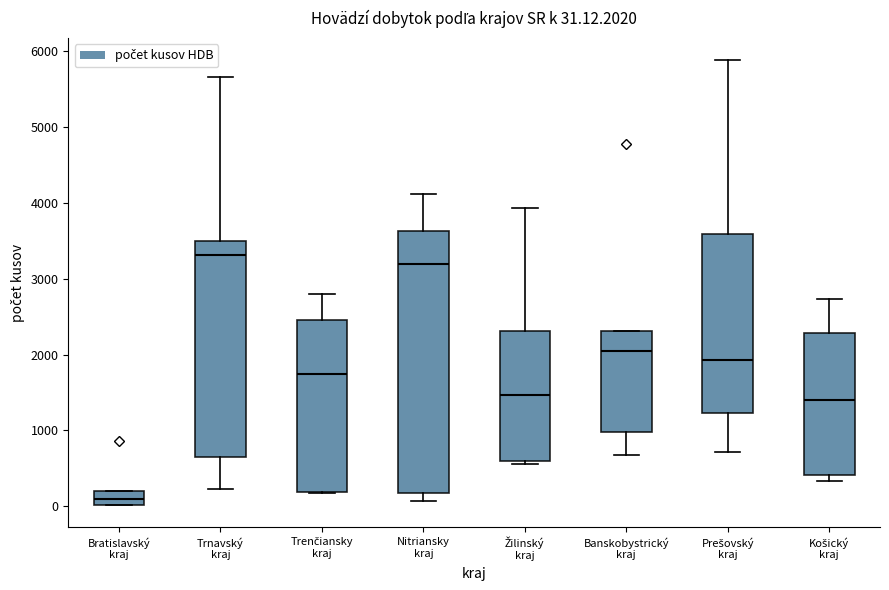

Which box has the highest median line?

Trnavský kraj